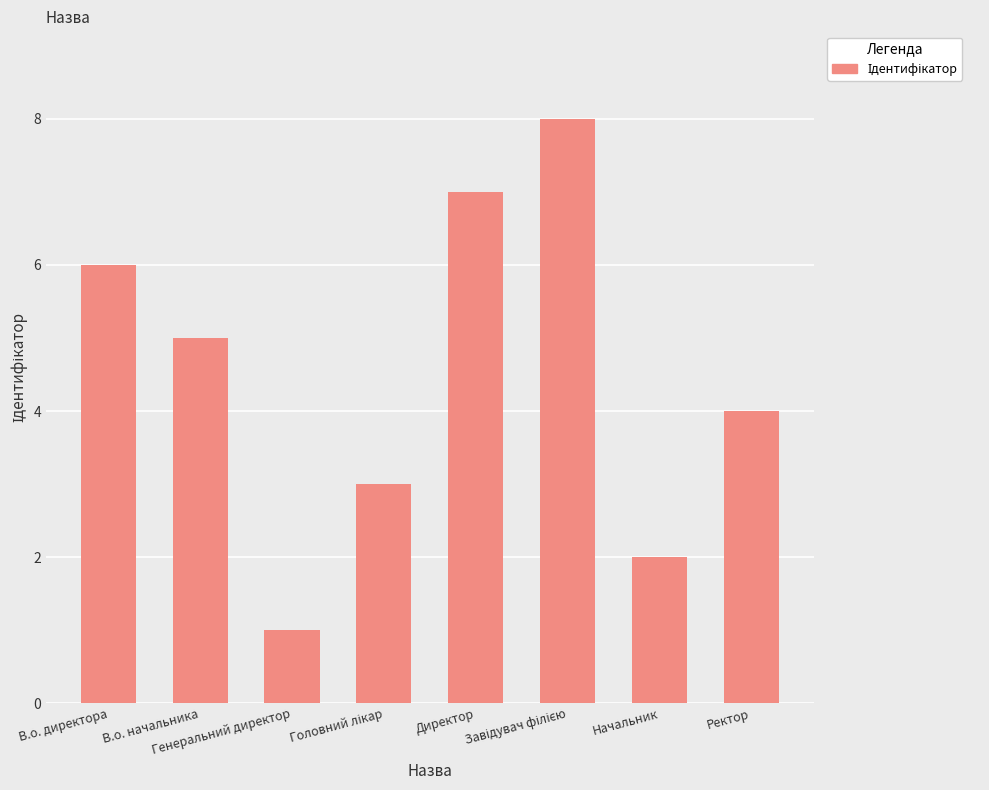

What is the greatest value displayed?

8